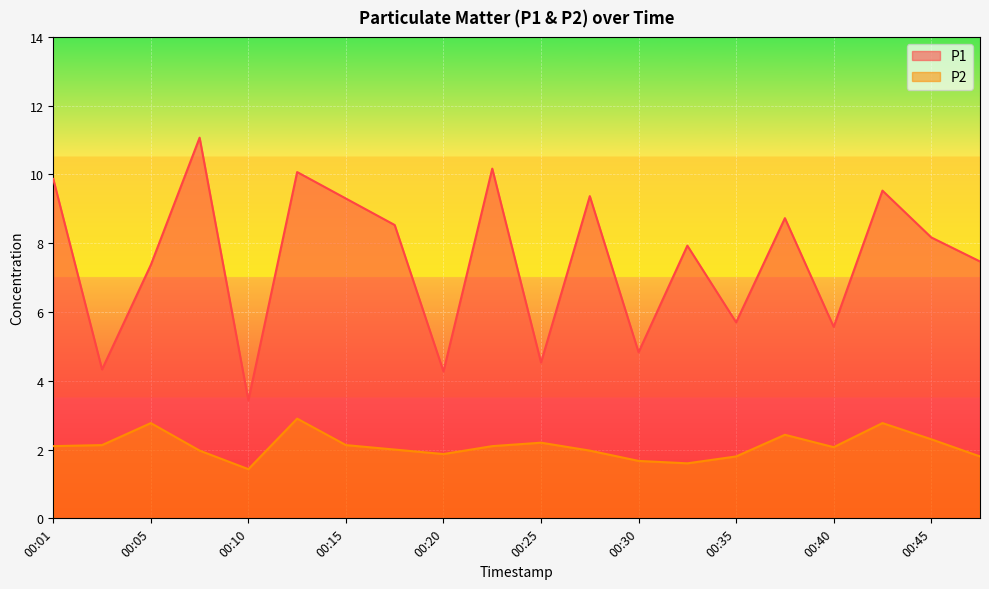

Count the number of categories in the chart.

20